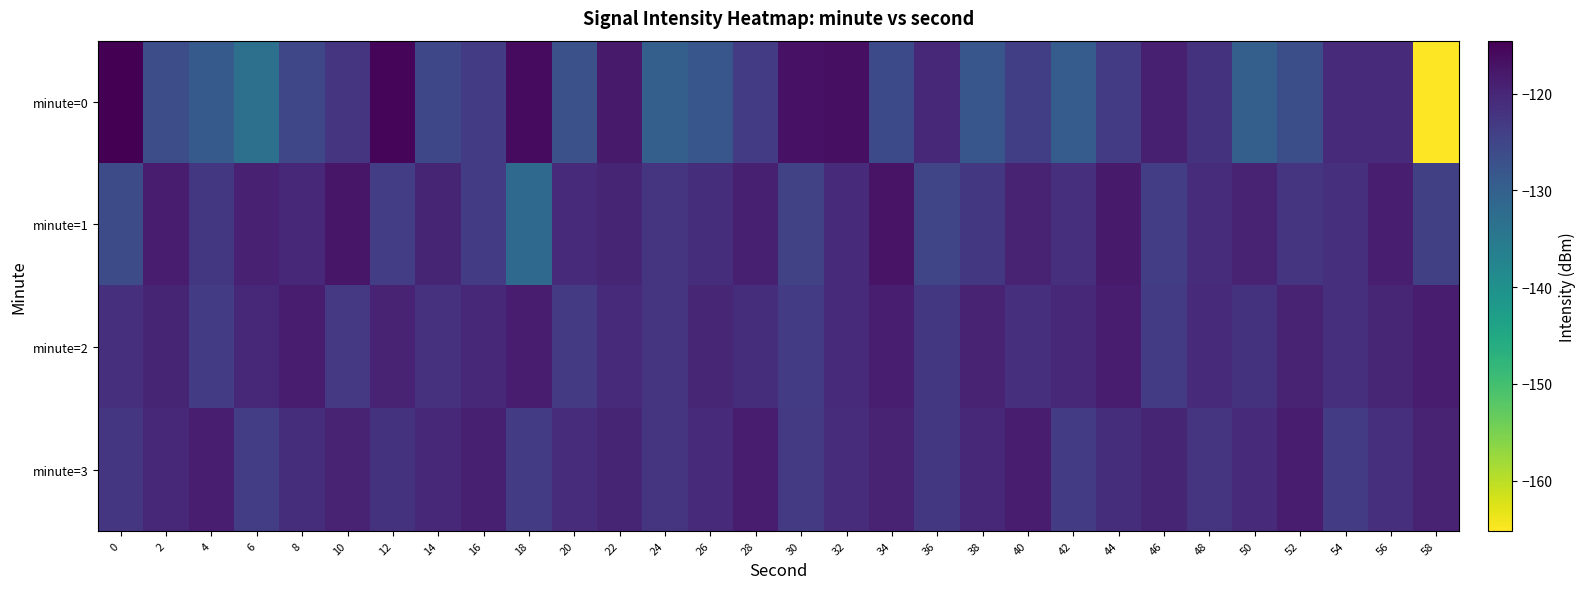

Reading left to right, transcribe all the data shown in this chart.

minute=0: 0=-114.5	2=-126.5	4=-128.9	6=-133.2	8=-125.2	10=-122.1	12=-115.2	14=-125.5	16=-123.5	18=-116.1	20=-127.2	22=-118.3	24=-130.0	26=-128.1	28=-123.5	30=-117.1	32=-116.7	34=-125.8	36=-120.3	38=-128.1	40=-123.9	42=-129.3	44=-123.6	46=-118.9	48=-122.0	50=-129.8	52=-126.7	54=-120.7	56=-120.9	58=-165.2
minute=1: 0=-126.3	2=-118.6	4=-122.7	6=-119.1	8=-120.1	10=-117.7	12=-123.8	14=-119.8	16=-123.3	18=-131.8	20=-120.5	22=-119.8	24=-122.3	26=-121.1	28=-118.9	30=-124.5	32=-120.7	34=-117.3	36=-125.1	38=-122.8	40=-119.6	42=-121.4	44=-118.2	46=-123.7	48=-120.9	50=-119.3	52=-122.1	54=-121.5	56=-118.7	58=-124.2
minute=2: 0=-121.3	2=-119.7	4=-123.5	6=-120.1	8=-118.4	10=-122.9	12=-119.5	14=-121.8	16=-120.3	18=-118.6	20=-123.1	22=-120.7	24=-122.4	26=-119.9	28=-121.2	30=-123.6	32=-120.5	34=-118.8	36=-122.7	38=-119.4	40=-121.6	42=-120.2	44=-118.5	46=-123.3	48=-120.8	50=-122.0	52=-119.6	54=-121.4	56=-120.0	58=-118.3
minute=3: 0=-122.5	2=-120.1	4=-118.7	6=-123.8	8=-121.2	10=-119.3	12=-122.0	14=-120.4	16=-118.9	18=-123.5	20=-121.0	22=-119.7	24=-122.3	26=-120.6	28=-118.4	30=-123.2	32=-120.9	34=-119.5	36=-122.7	38=-120.2	40=-118.6	42=-123.4	44=-121.1	46=-119.8	48=-122.1	50=-120.5	52=-118.3	54=-123.6	56=-121.3	58=-119.4